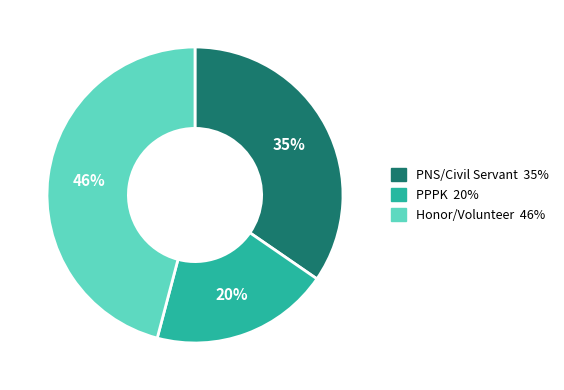

To the nearest percent, what is the difference between the largest and smallest slice percentages?

26%